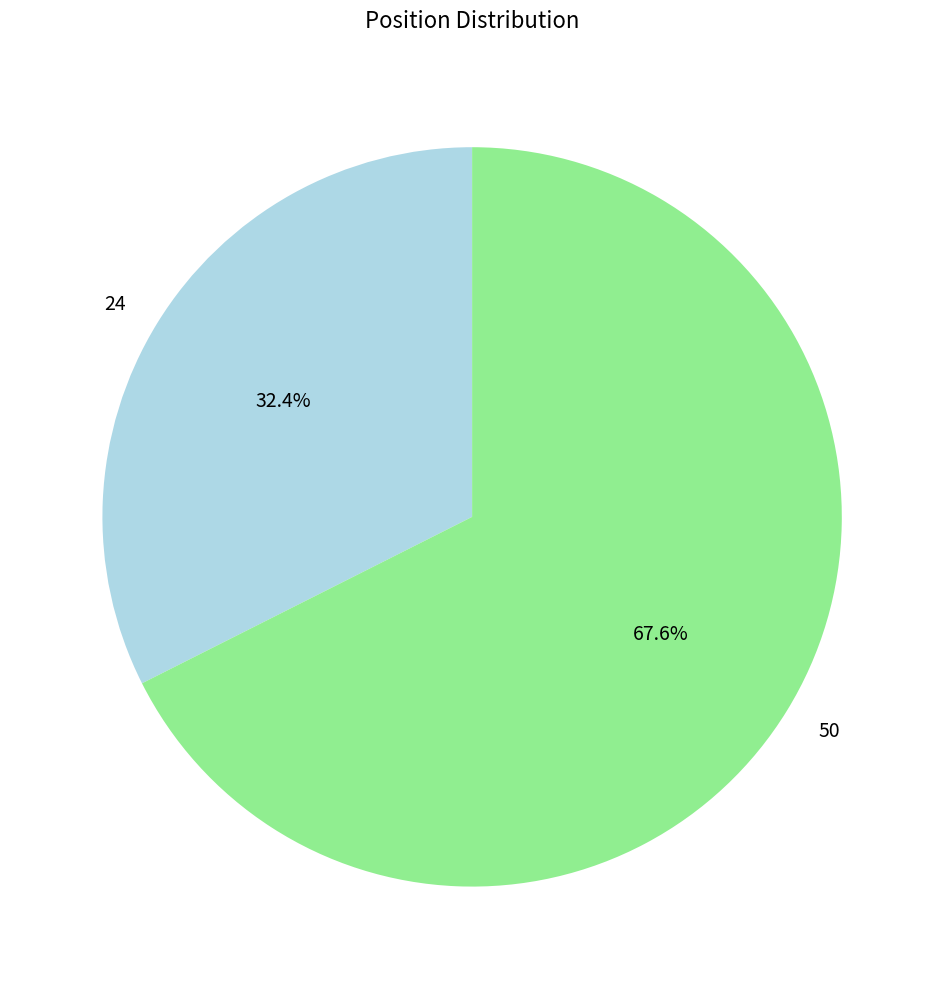

How many slices are in this pie chart?

2